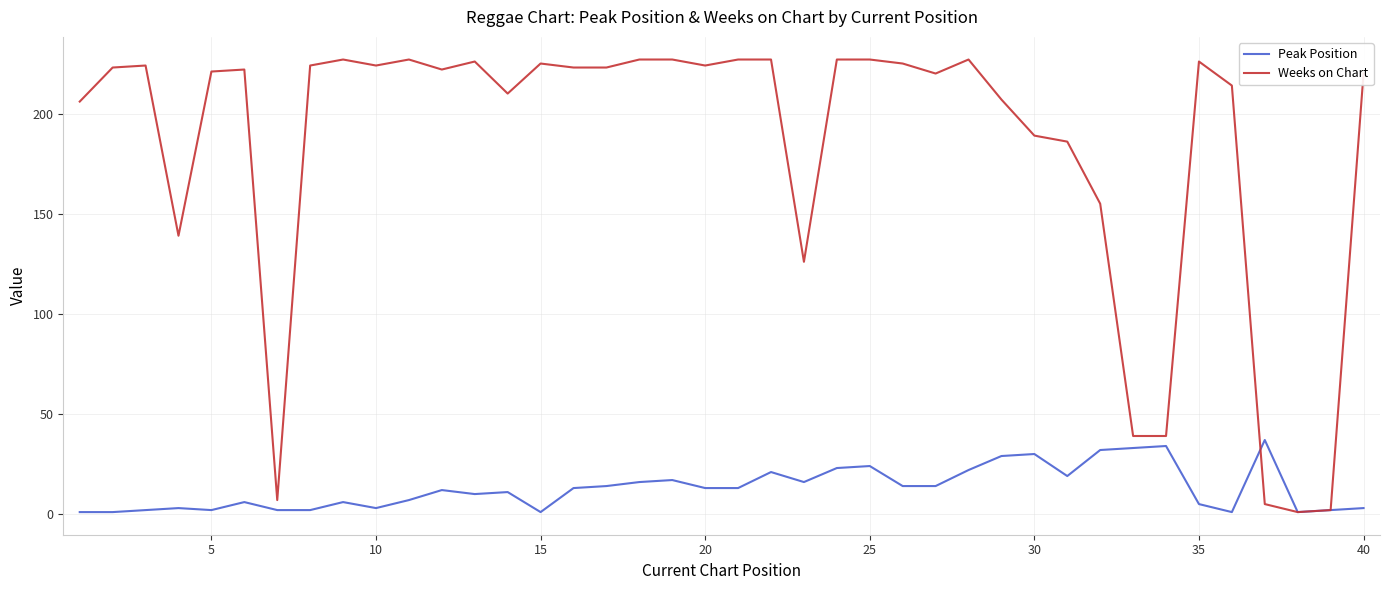

Reading left to right, extract all data points from this chart.

Peak Position: 1	1	2	3	2	6	2	2	6	3	7	12	10	11	1	13	14	16	17	13	13	21	16	23	24	14	14	22	29	30	19	32	33	34	5	1	37	1	2	3
Weeks on Chart: 206	223	224	139	221	222	7	224	227	224	227	222	226	210	225	223	223	227	227	224	227	227	126	227	227	225	220	227	207	189	186	155	39	39	226	214	5	1	2	220